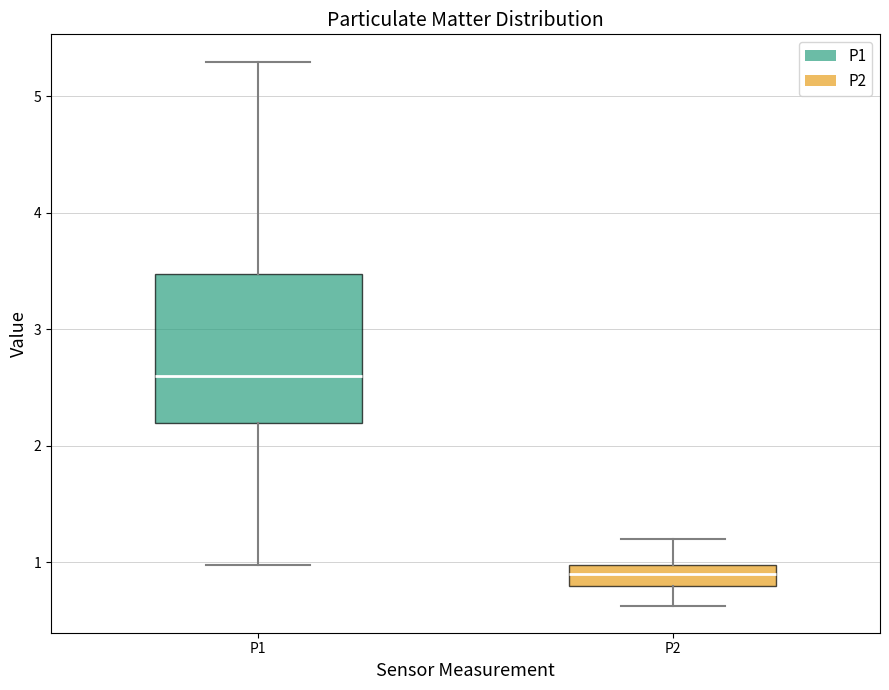

Which box has the lowest median line?

P2